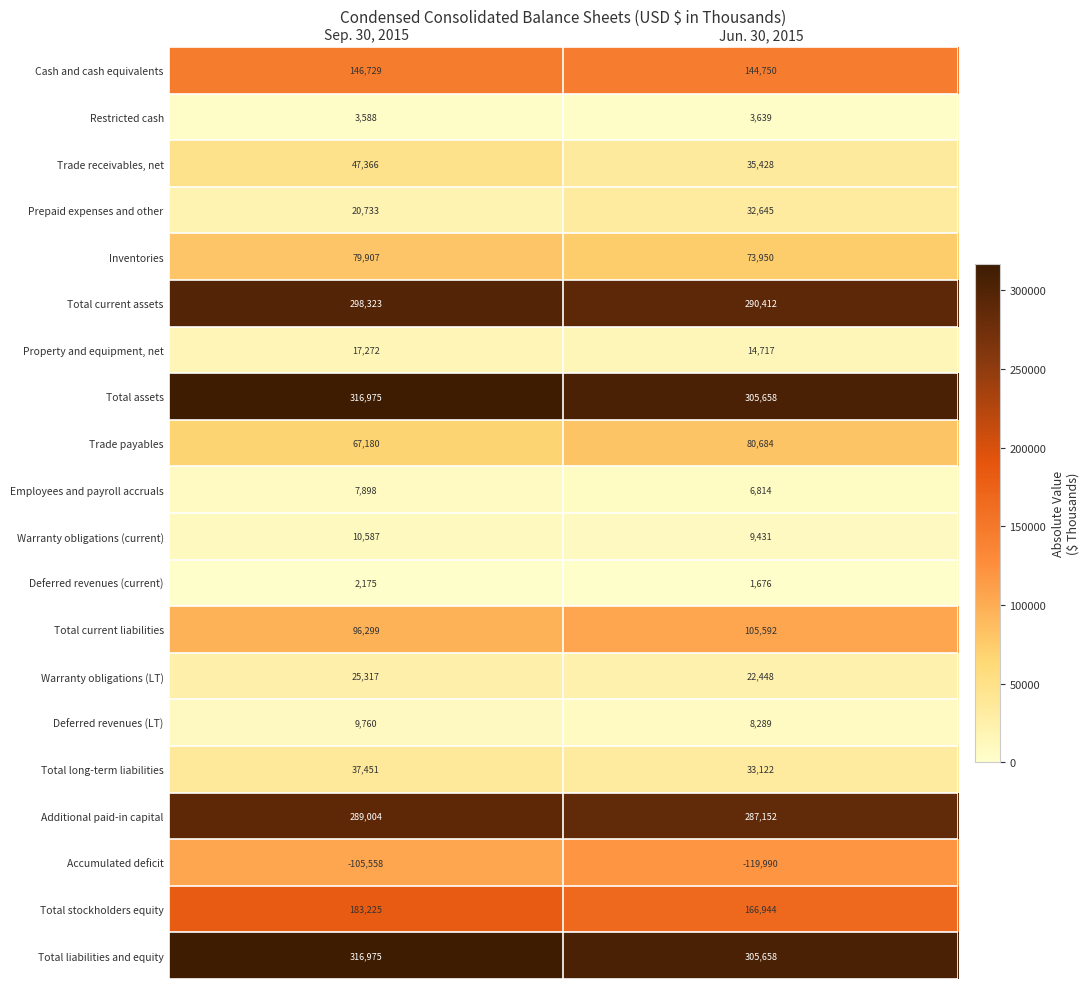

What is the spread (max minus min) of values at Jun. 30, 2015?

425648